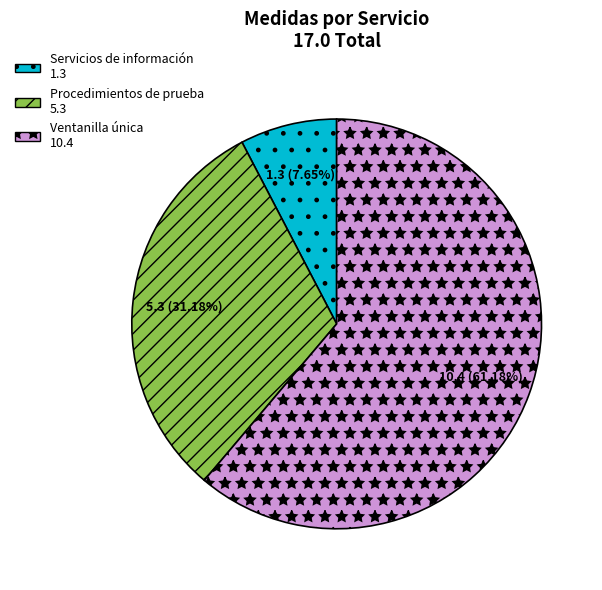

Is it true that Servicios de información is 8% of the pie?

True